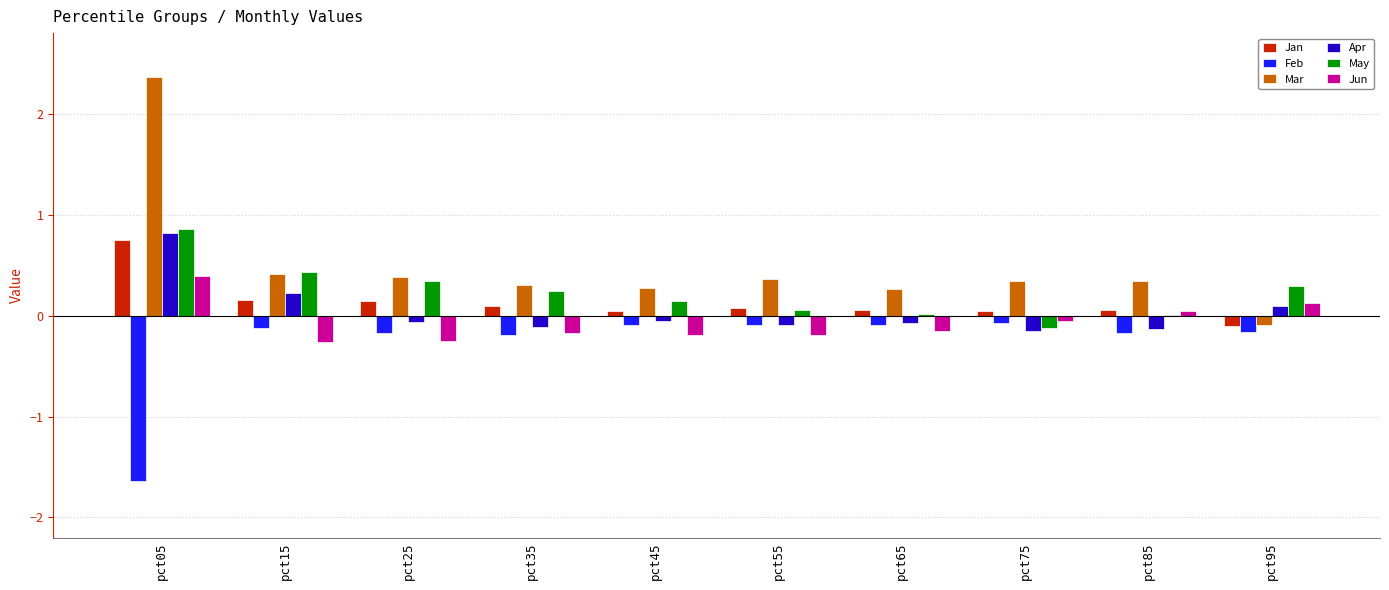

Which series has the widest spread of values?

Mar